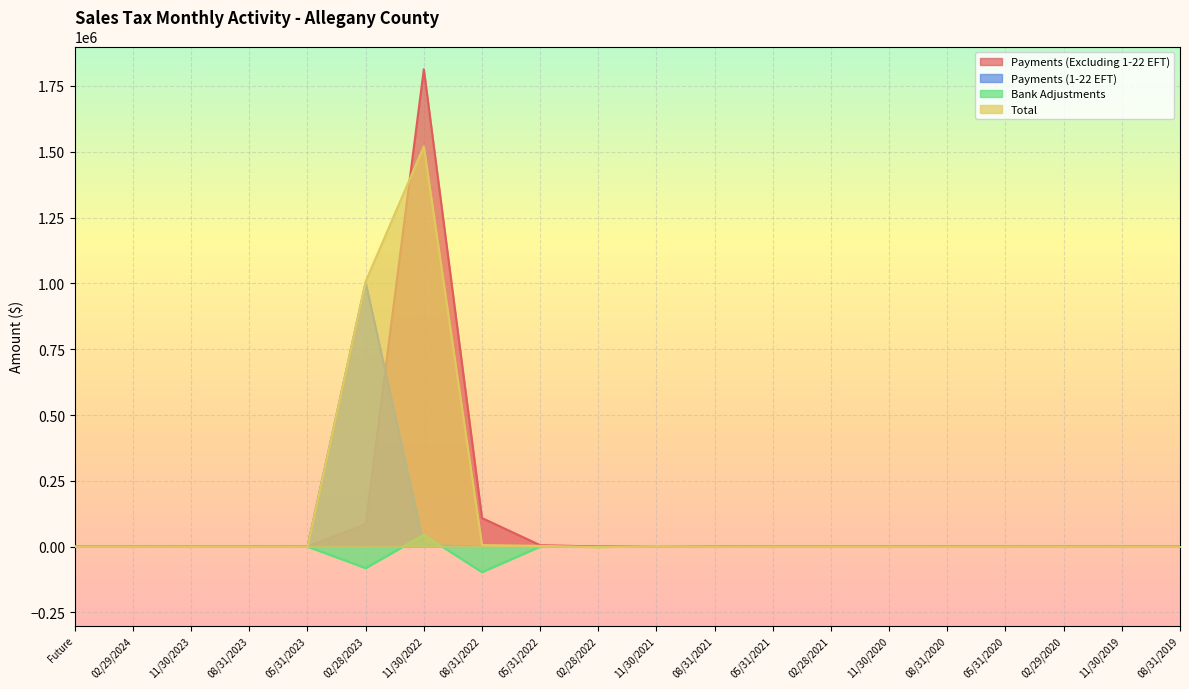

Which series has the largest range (max minus min)?

Payments (Excluding 1-22 EFT)